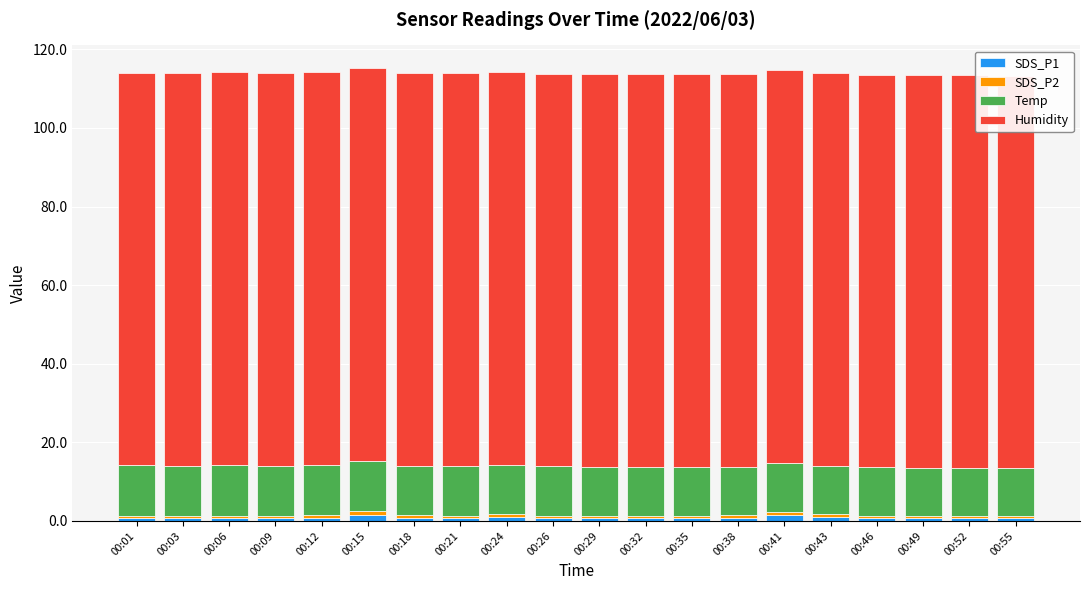

What is the value of the SDS_P2 bar at the 17th from the left?

0.5